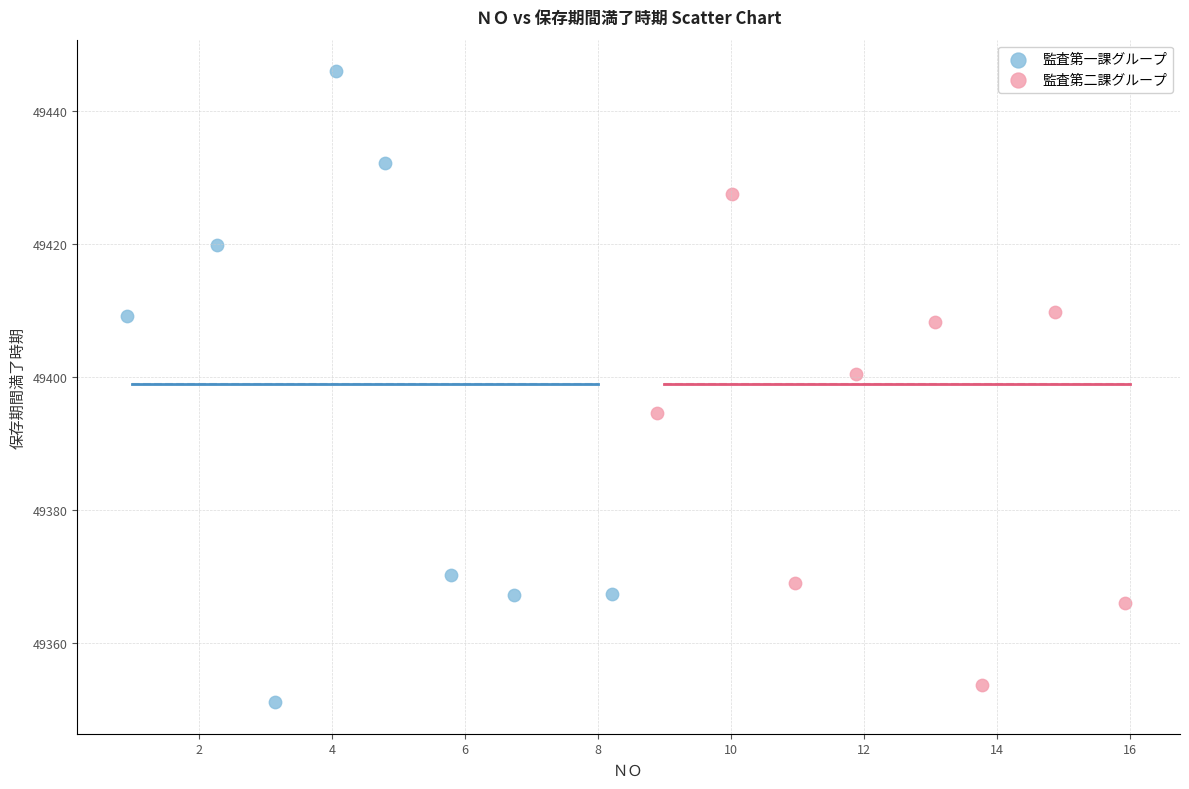

Which series has the largest Y range (max minus min)?

監査第一課グループ